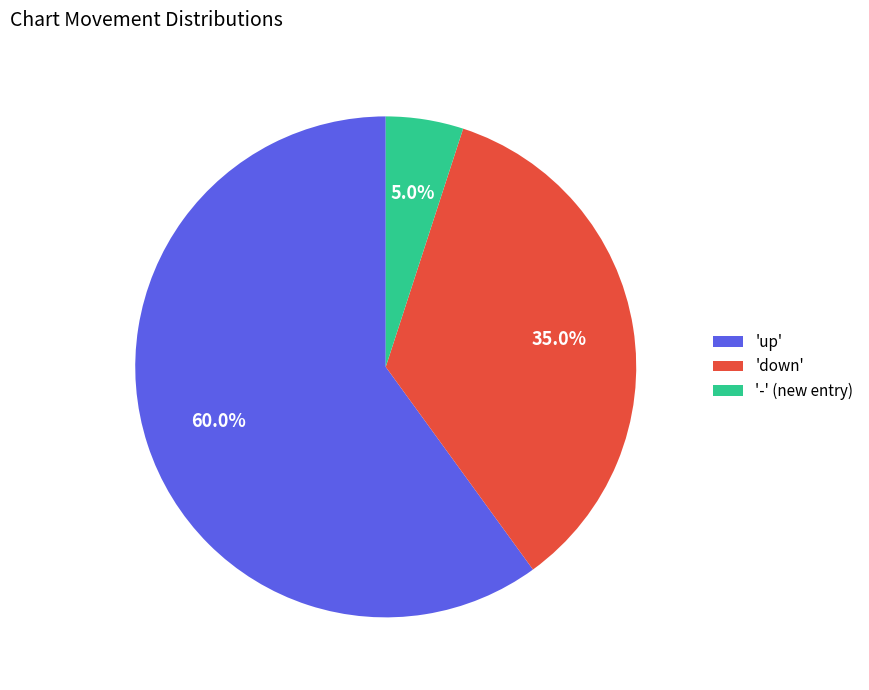

How many slices are in this pie chart?

3